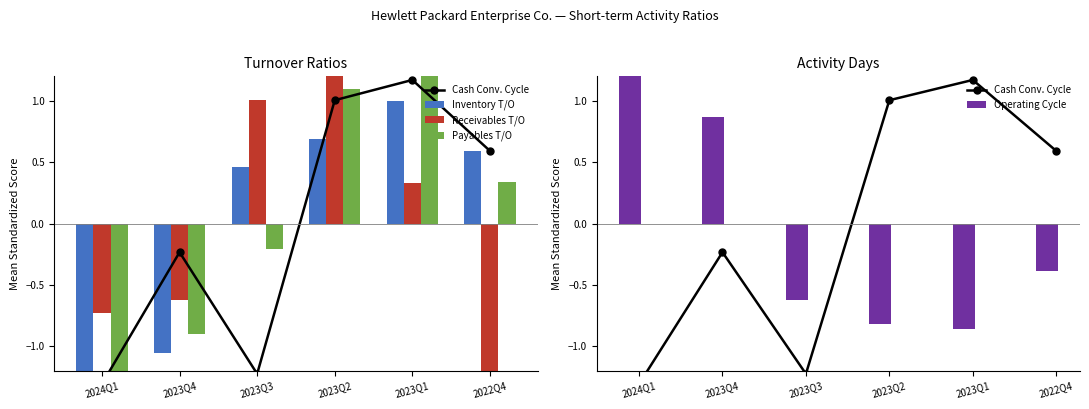

Reading right to left, transcribe all the data shown in this chart.

Cash Conv. Cycle: 0.6	1.2	1.0	-1.2	-0.2	-1.3
Inventory T/O: 0.6	1.0	0.7	0.5	-1.1	-1.7
Receivables T/O: -1.4	0.3	1.4	1.0	-0.6	-0.7
Payables T/O: 0.3	1.2	1.1	-0.2	-0.9	-1.5
Operating Cycle: -0.4	-0.9	-0.8	-0.6	0.9	1.8